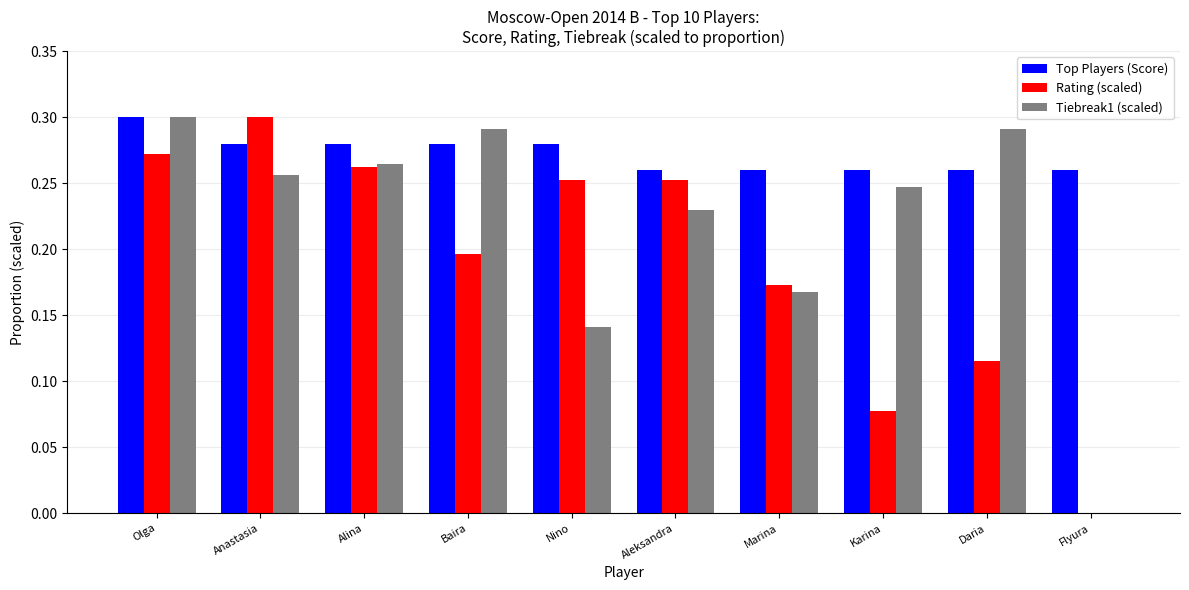

Which series changed the most between Baira and Marina?

Tiebreak1 (scaled)